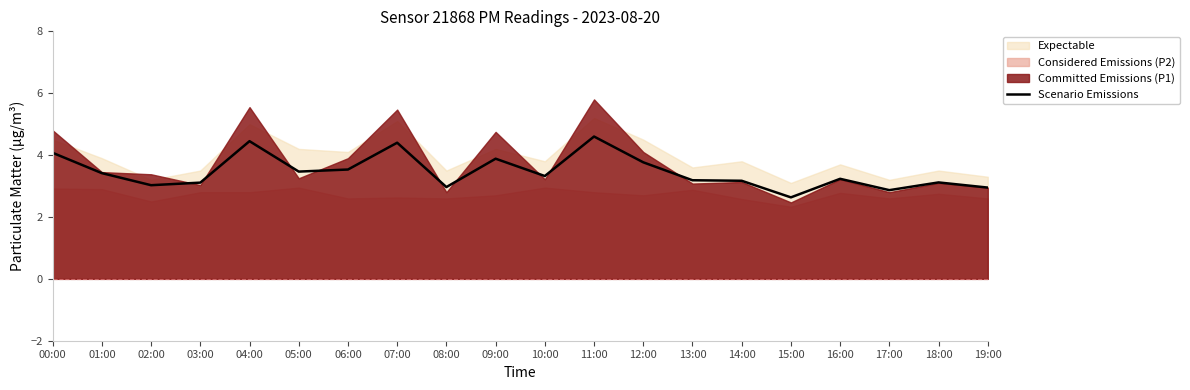

Which has a higher value, 05:00 or 16:00?

05:00